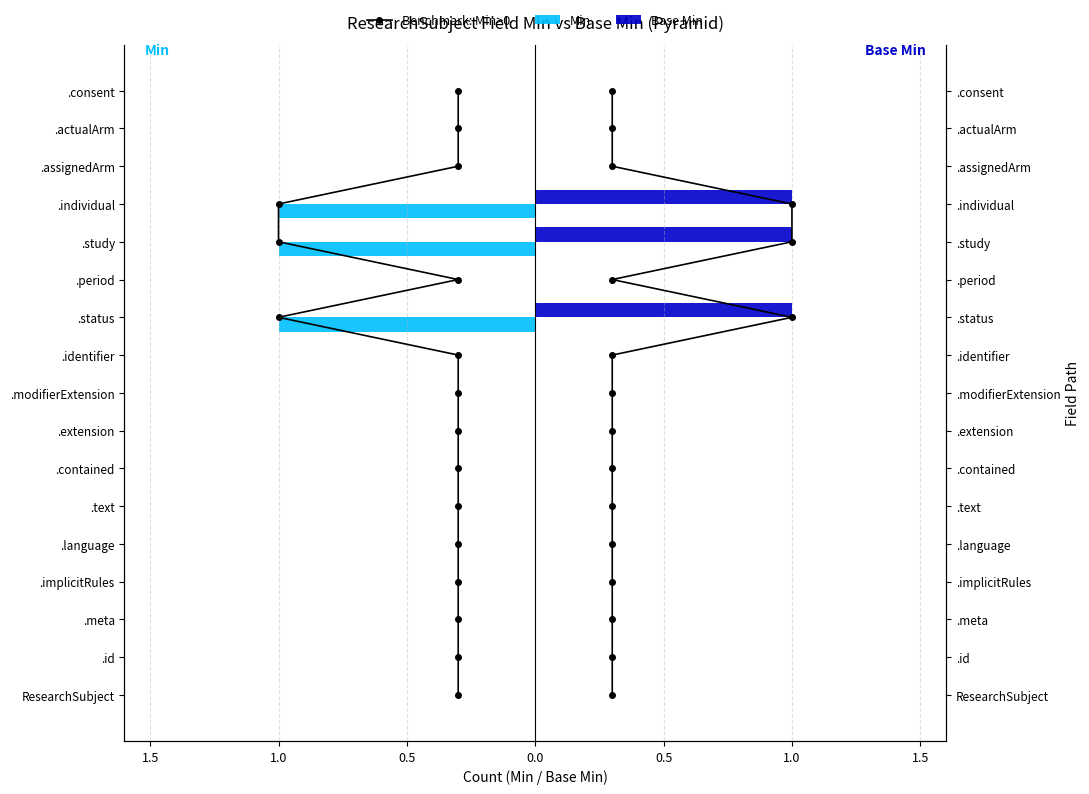

The value of Min at .period is 0. True or false?

True